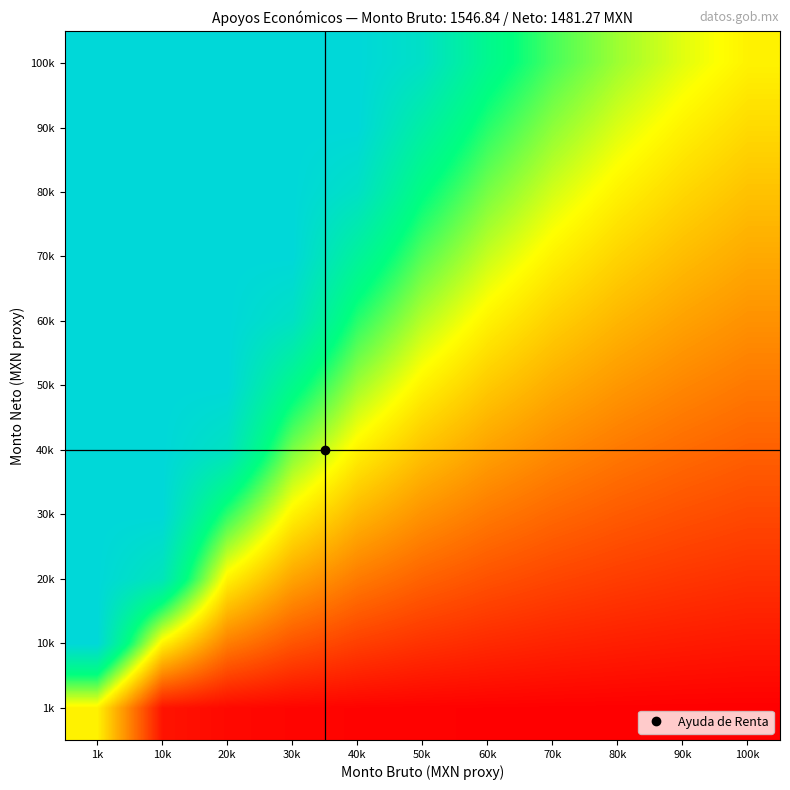

Which has a higher value, 50k or 10k?

10k